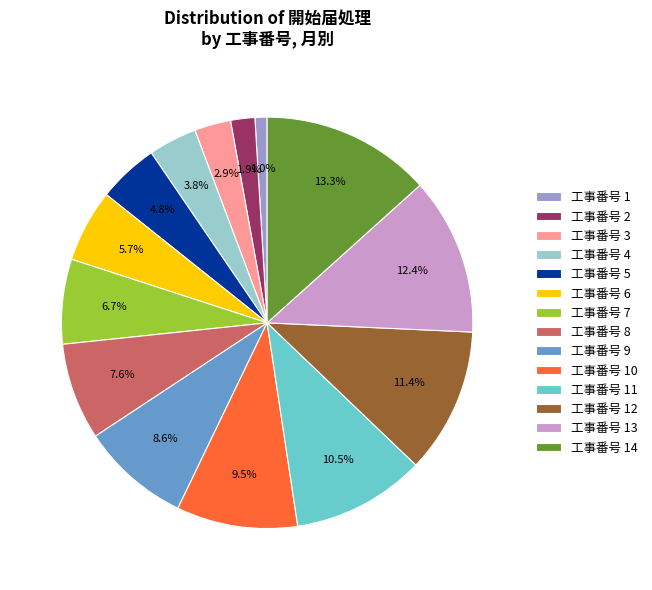

Which category has the biggest portion of the pie?

工事番号 14